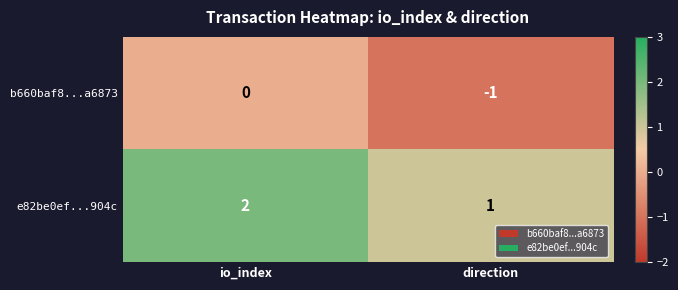

True or false: e82be0ef...904c has a value of 0 at direction.

False